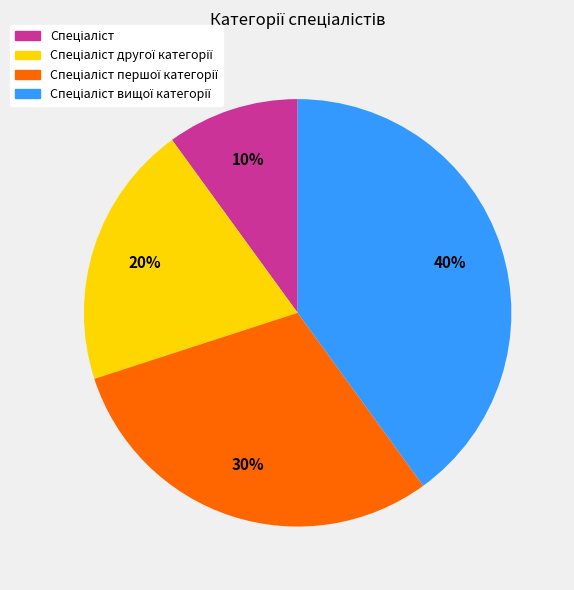

Is there a majority slice in this chart?

No